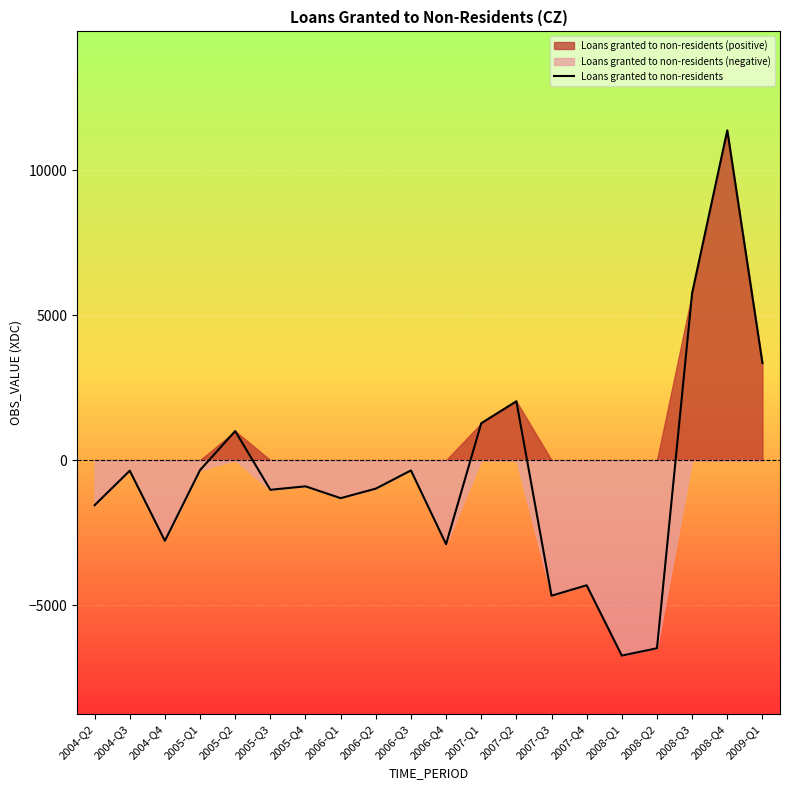

Which has a higher value, 2005-Q3 or 2007-Q2?

2007-Q2